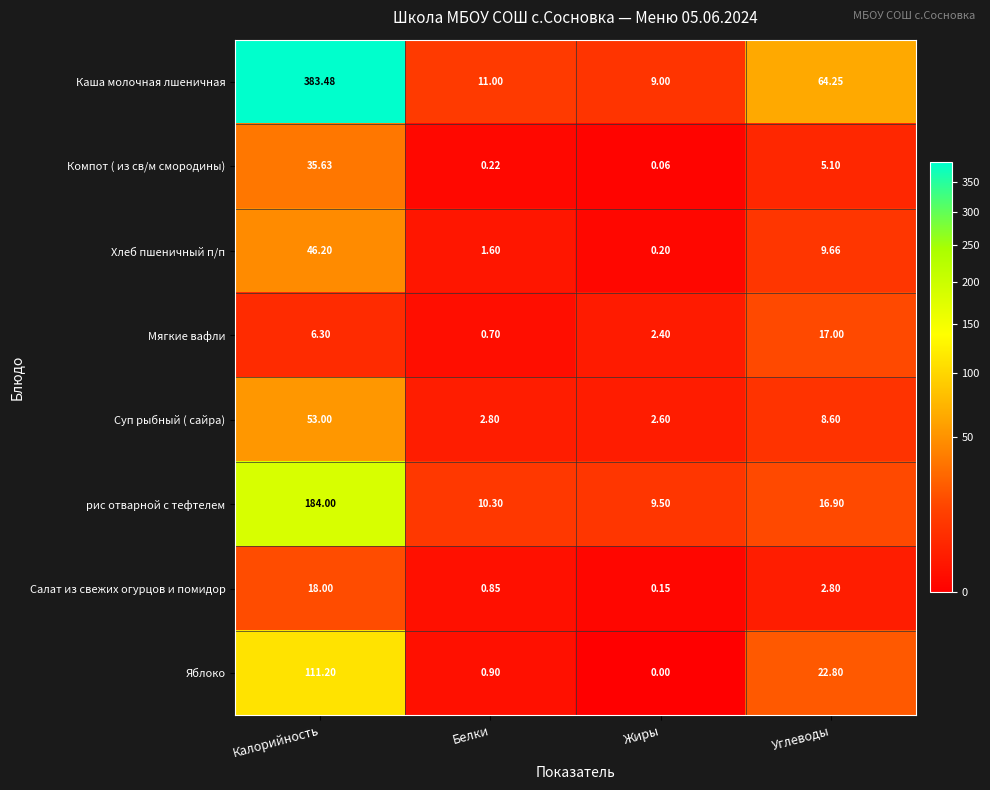

Is the value of Суп рыбный ( сайра) at Углеводы greater than the value of Каша молочная лшеничная at Белки?

No